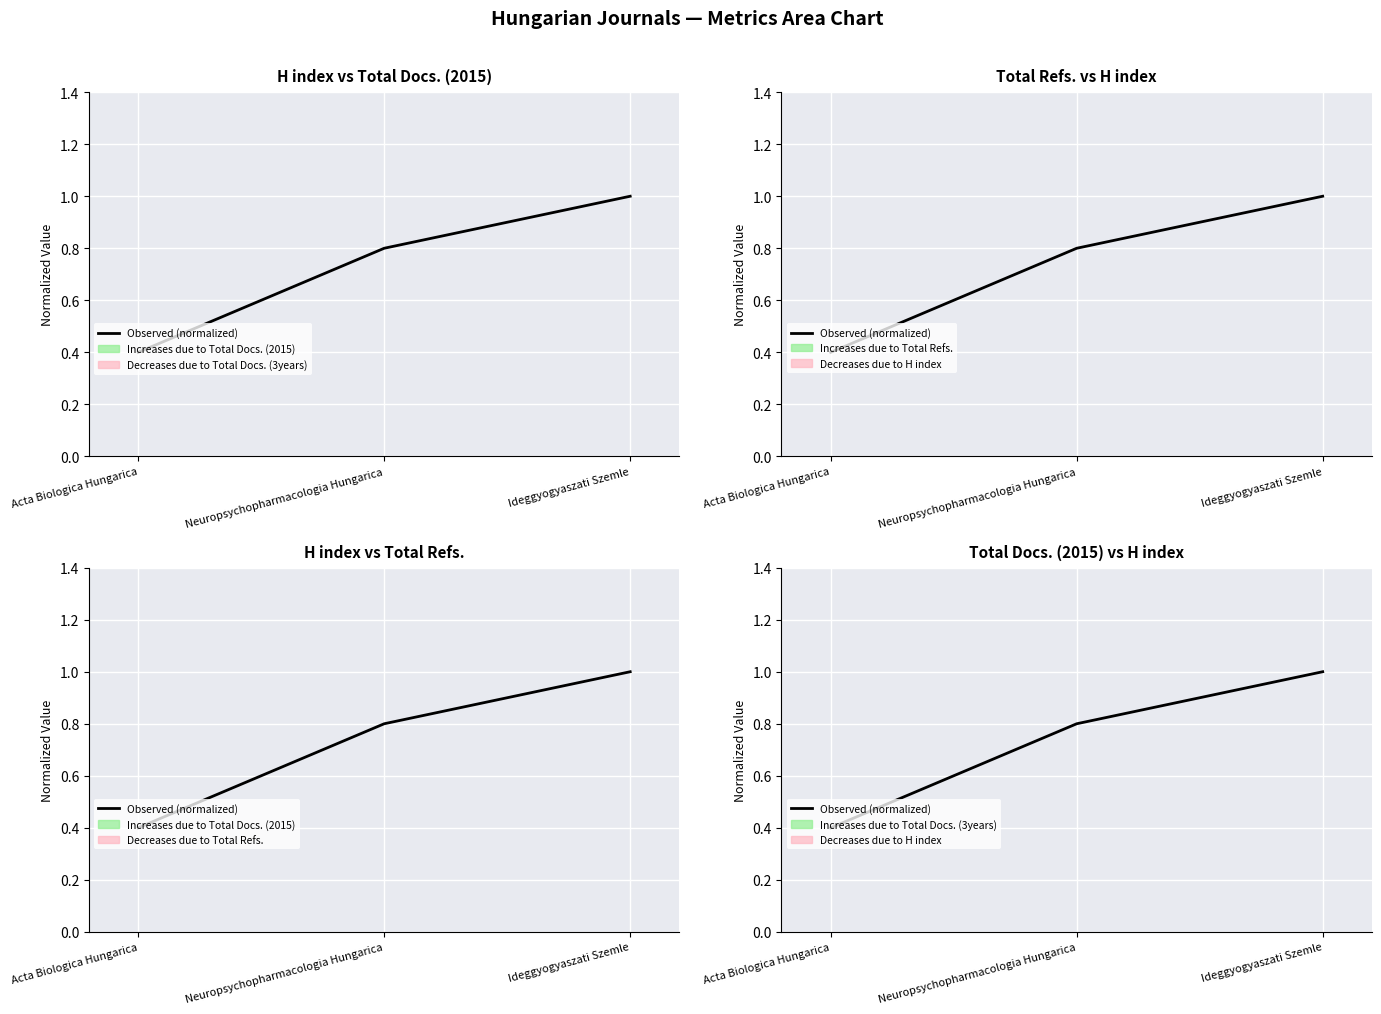

List the labels in order of value, smallest first.

Acta Biologica Hungarica, Neuropsychopharmacologia Hungarica, Ideggyogyaszati Szemle